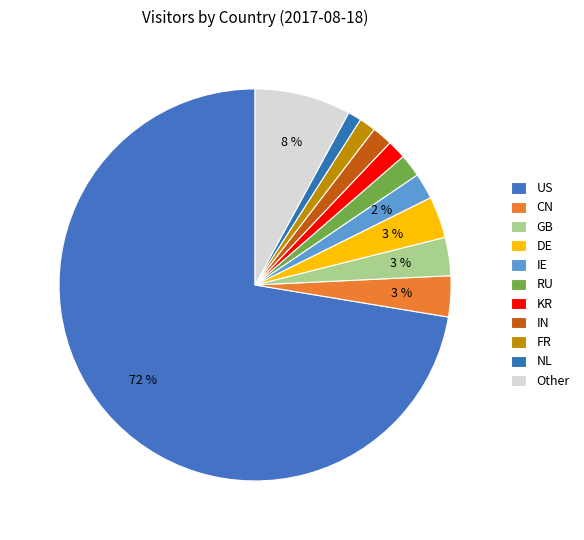

To the nearest percent, what is the difference between the IN and DE slice percentages?

2%